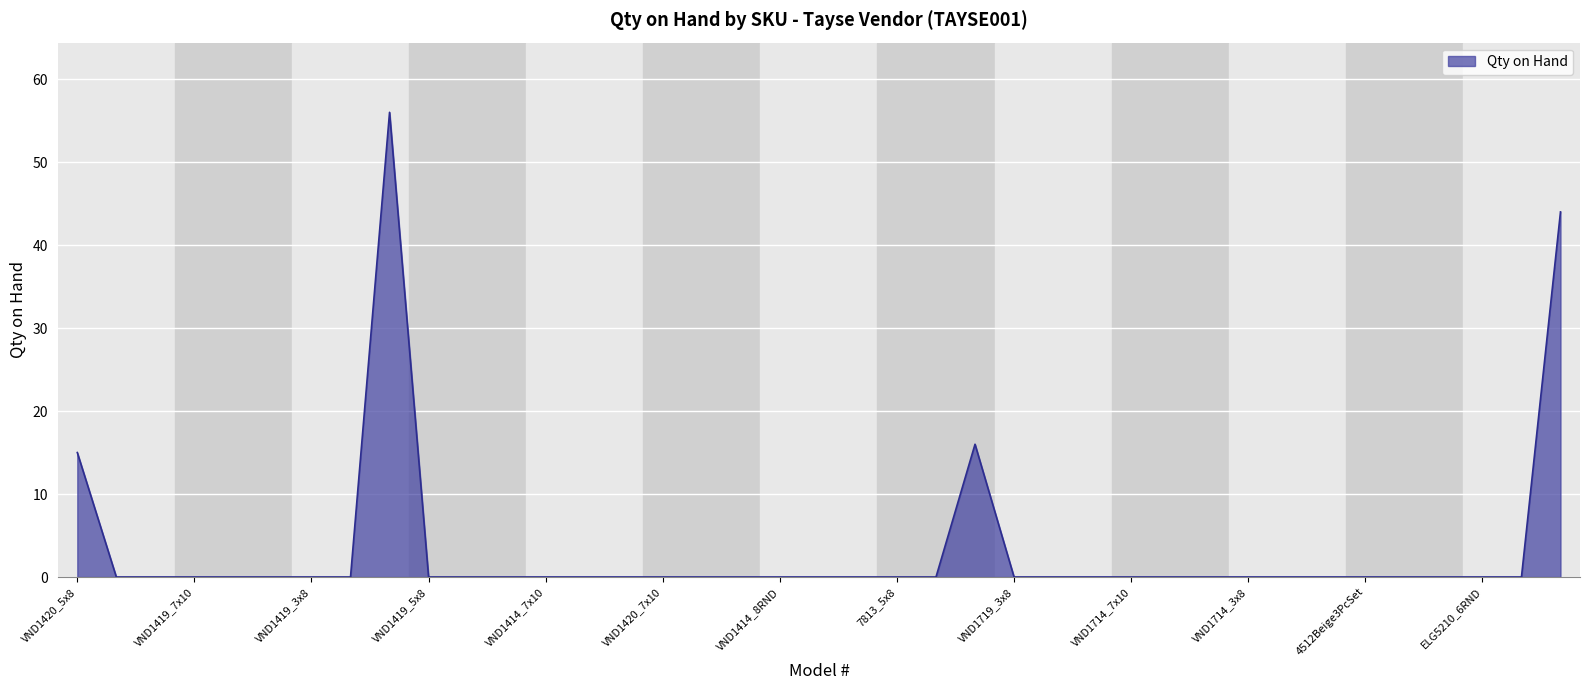

Where is the data nearest to the value 28?

23